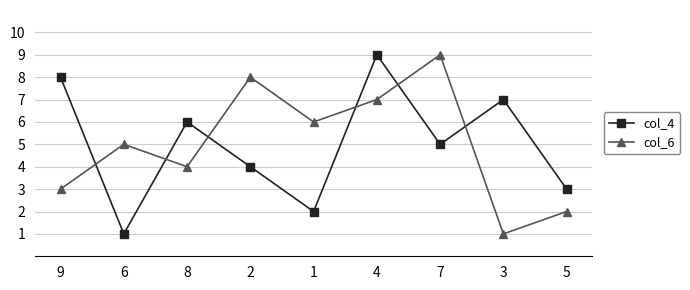

What is the label of the 8th point from the left?

3